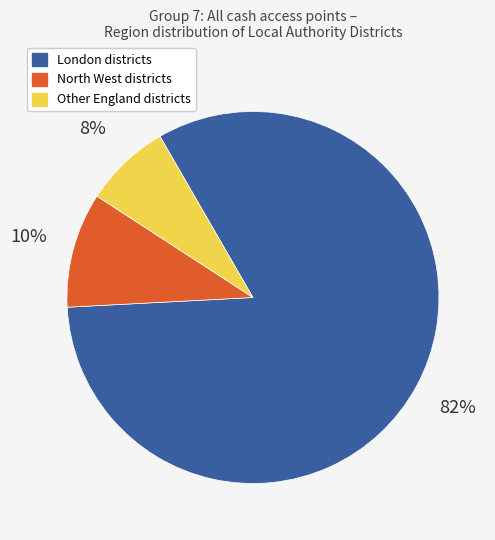

Which slice is the smallest?

Other England districts